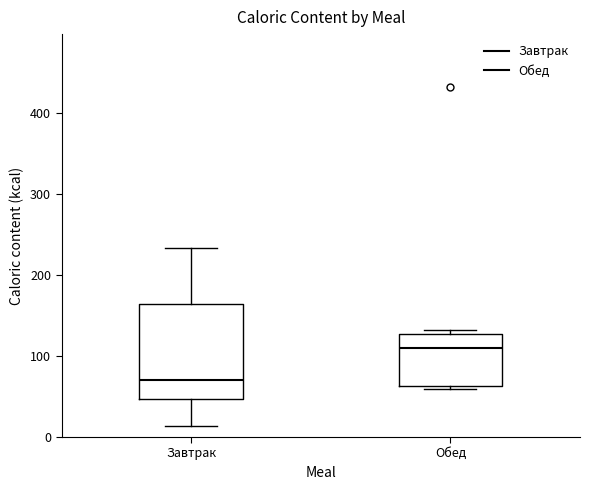

Which box's median line is the lowest?

Завтрак